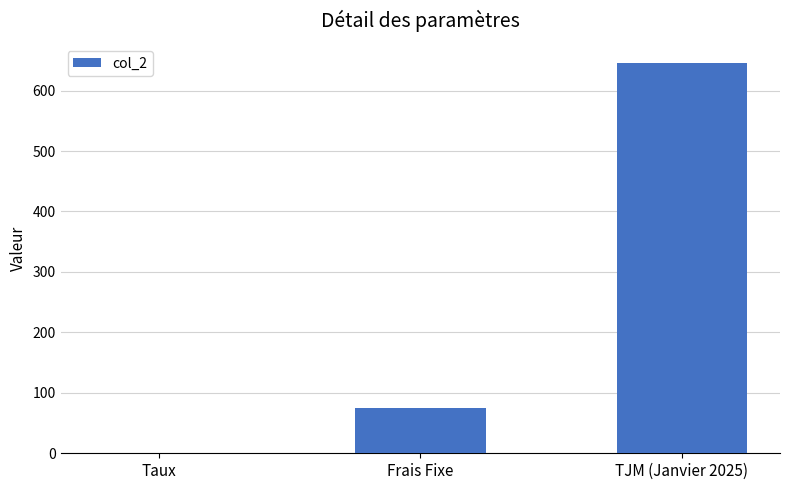

Reading left to right, extract all data points from this chart.

Taux=0.1	Frais Fixe=75.0	TJM (Janvier 2025)=645.0